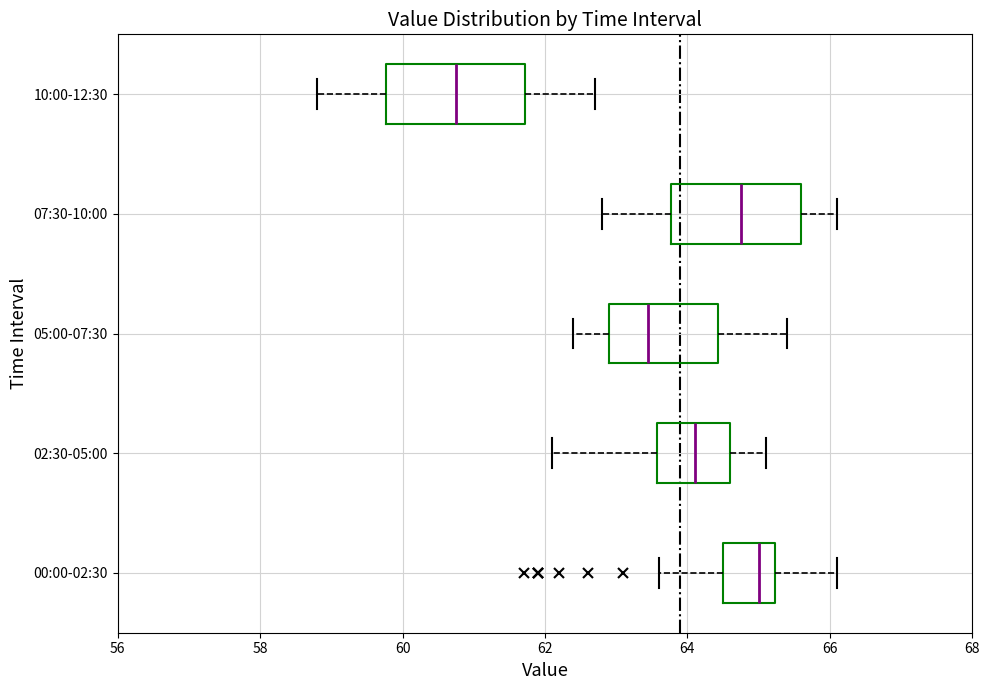

Reading bottom to top, transcribe this box plot: for each box, give where its median line is, the range the box spans, and where its two whiskers end, as read against the x-axis. The values are not printed on the chart, so give them approximately, as read against the axis.

00:00-02:30: median 65.0, box 64.6 to 65.2, whiskers 63.6 to 66.2
02:30-05:00: median 64.2, box 63.6 to 64.6, whiskers 62.2 to 65.2
05:00-07:30: median 63.4, box 63.0 to 64.4, whiskers 62.4 to 65.4
07:30-10:00: median 64.8, box 63.8 to 65.6, whiskers 62.8 to 66.2
10:00-12:30: median 60.8, box 59.8 to 61.8, whiskers 58.8 to 62.8